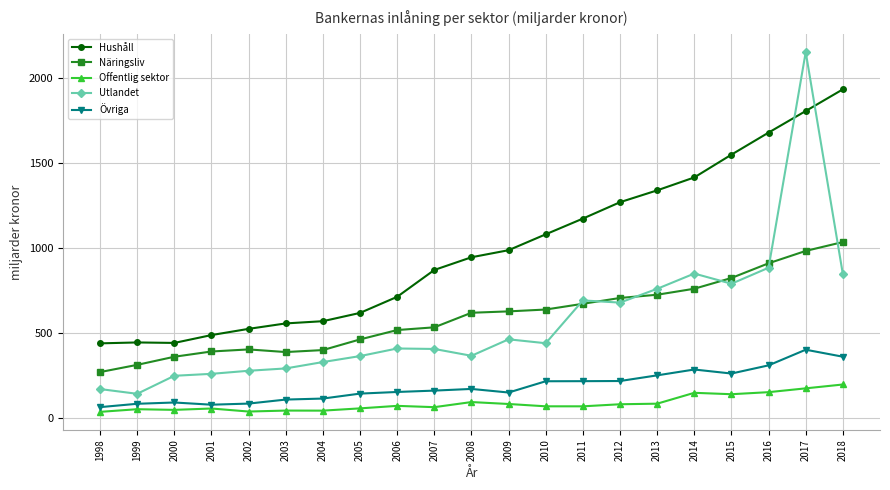

Where does the Näringsliv series first go above 618?

2008